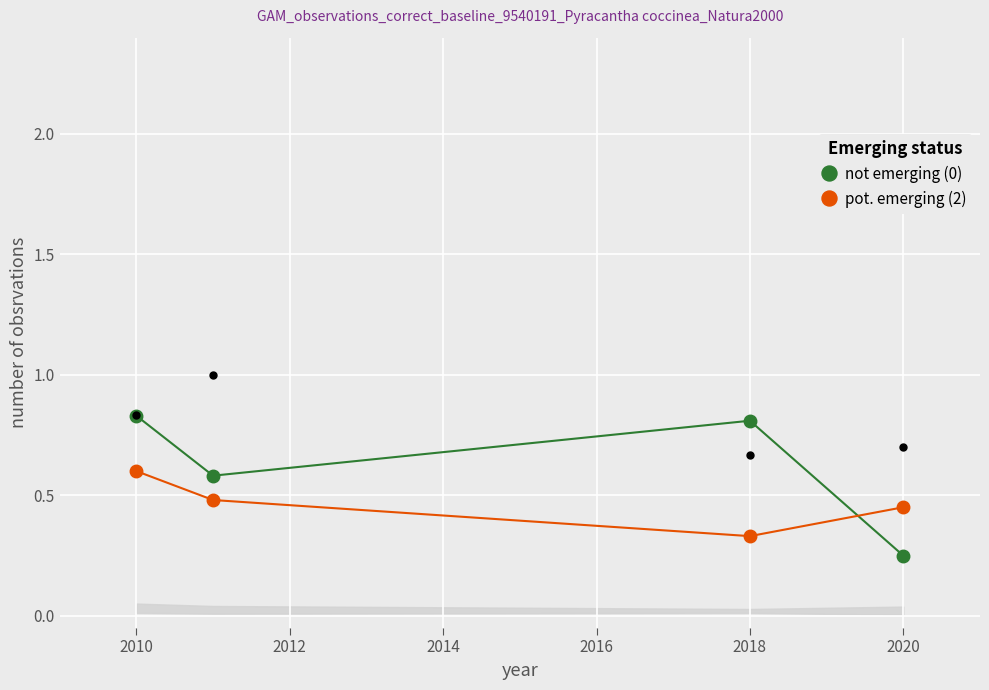

At how many categories does at least one series exceed 0?

4